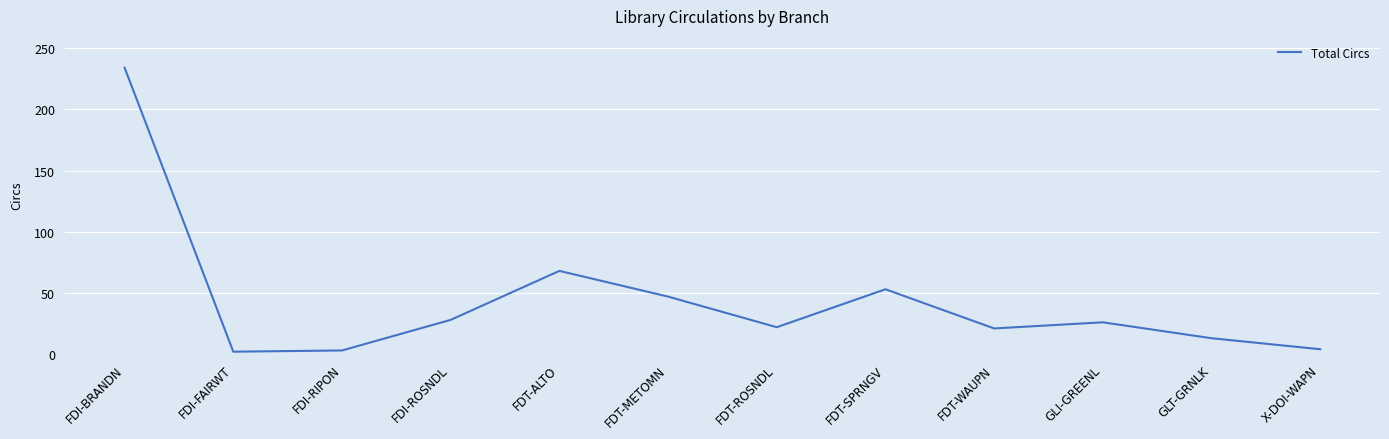

What is the approximate value at FDT-WAUPN?

21